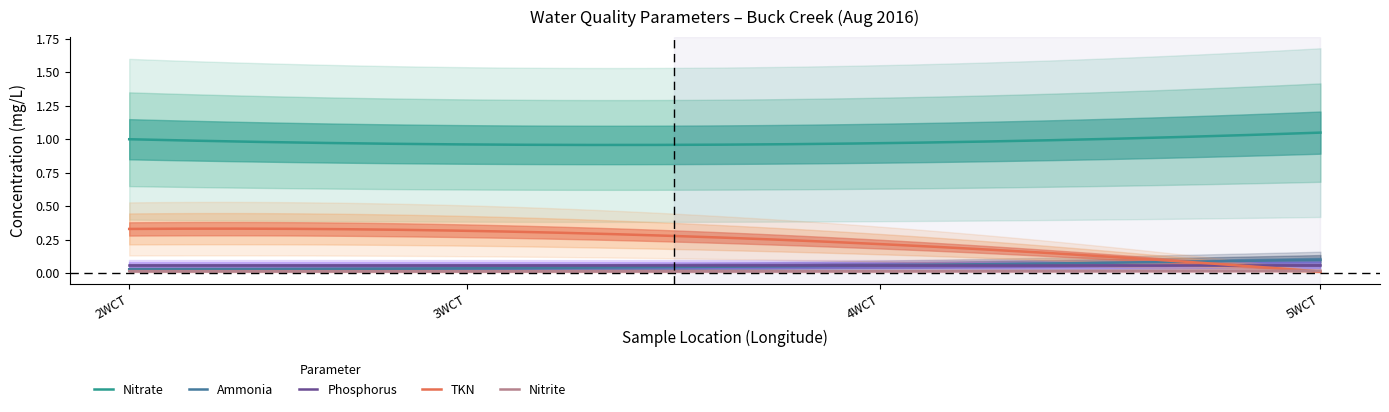

True or false: TKN and Nitrate cross at least once.

False